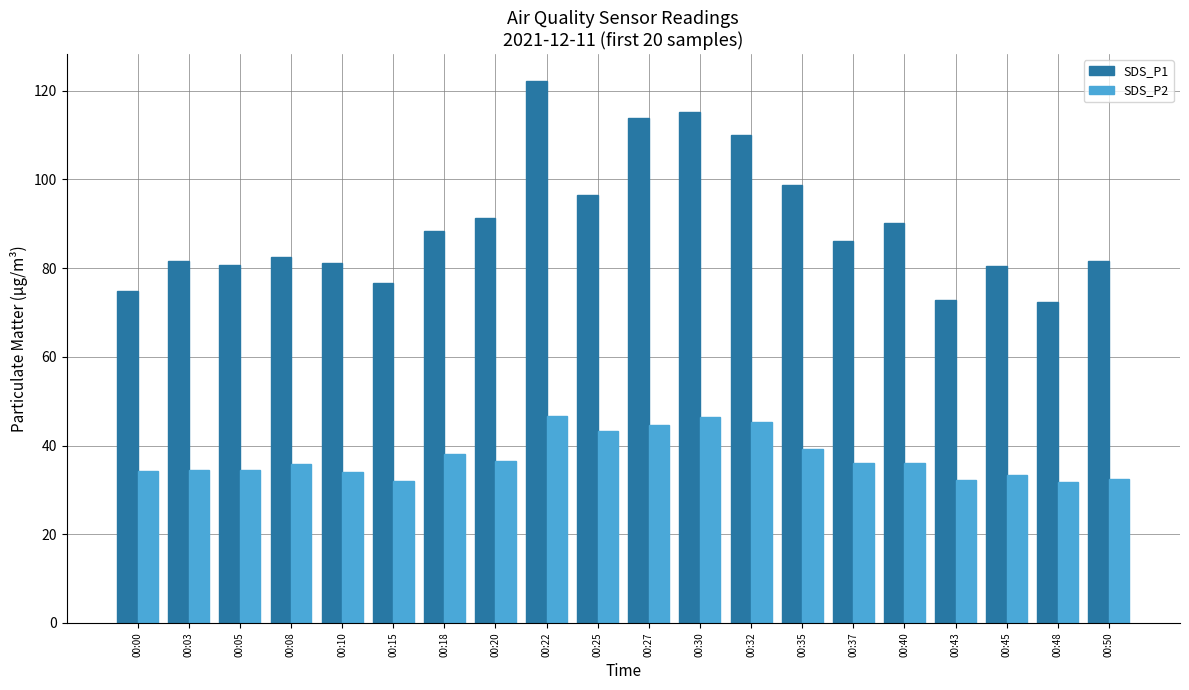

List the series in order of their overall mean, lowest first.

SDS_P2, SDS_P1